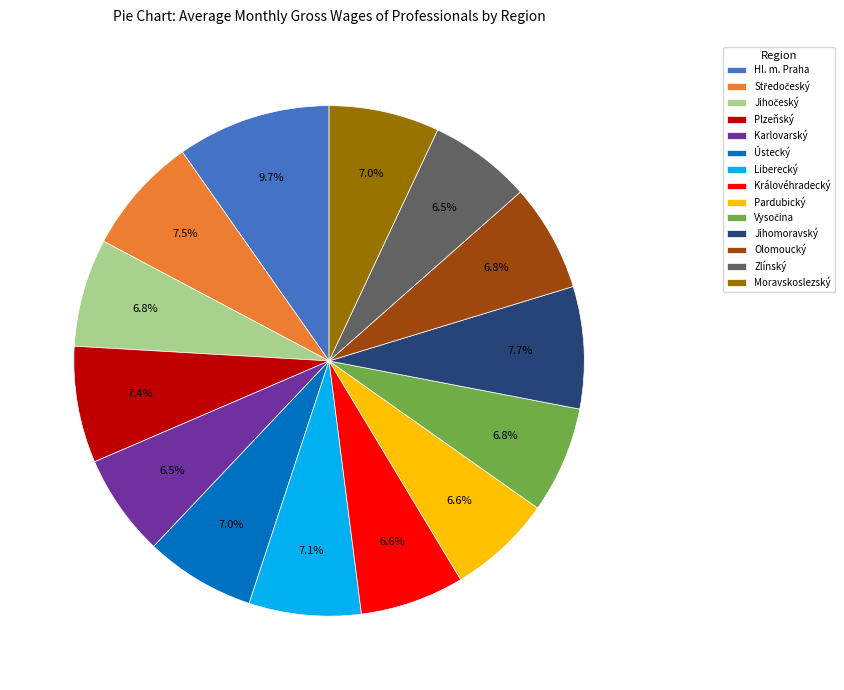

Approximately how many times larger is the value at Karlovarský compared to Hl. m. Praha?

0.7